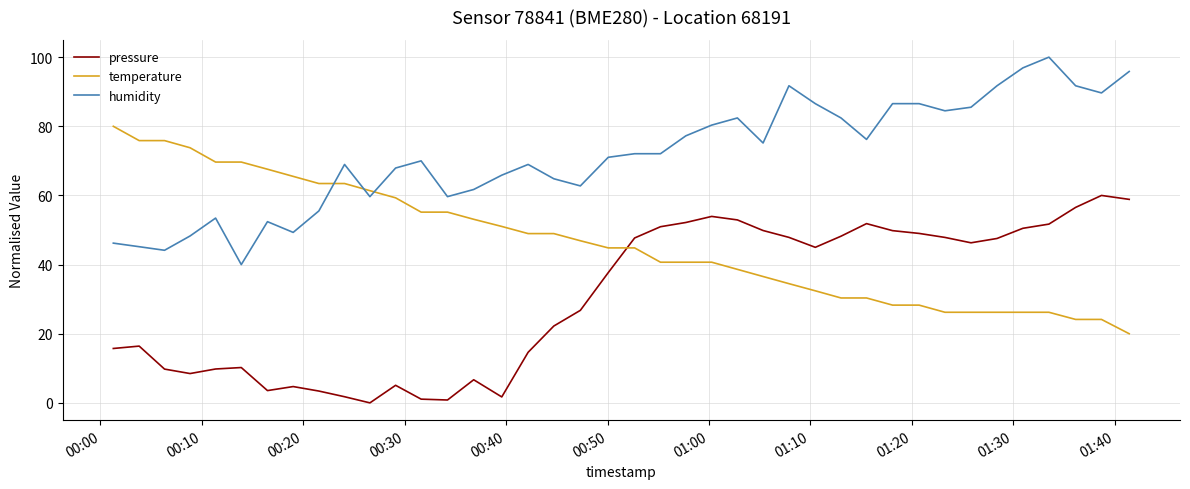

What is the difference between the maximum and minimum values in the pressure series?

60.0